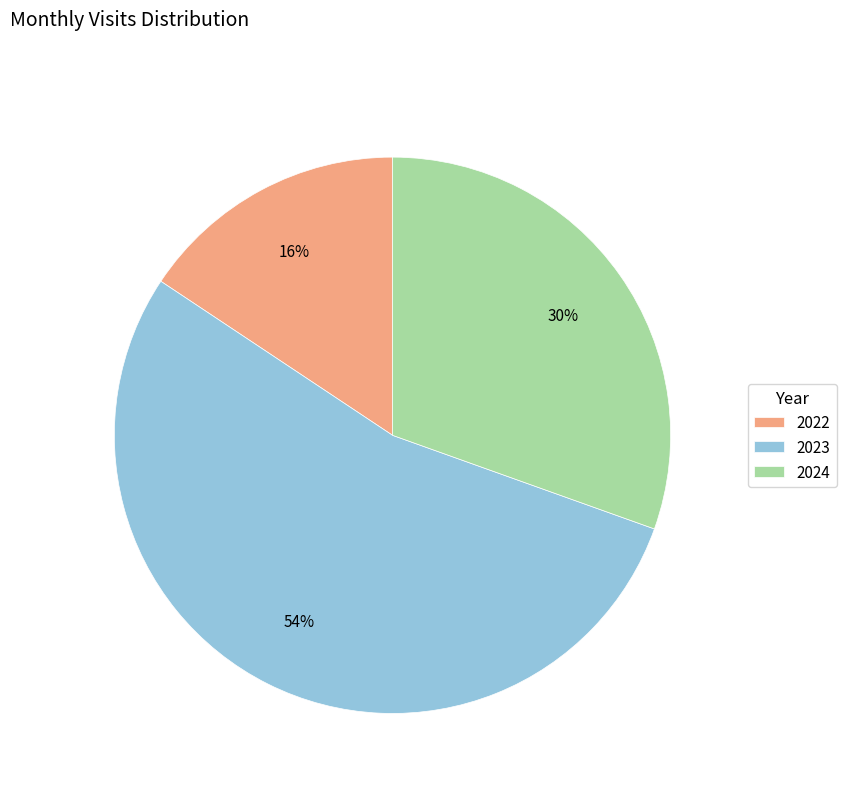

To the nearest percent, what portion does 2023 represent?

54%